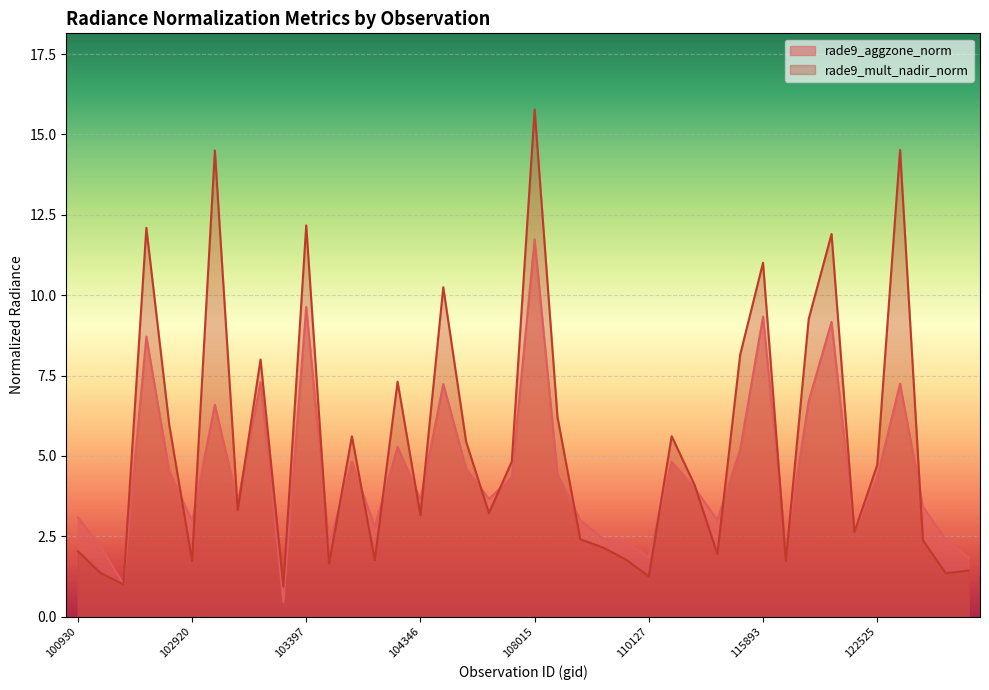

Rank the categories by rade9_aggzone_norm value from highest to lowest.

108015, 103397, 115893, 122178, 102792, 103160, 122710, 104355, 122002, 103032, 104236, 115500, 110299, 104112, 107659, 102912, 108715, 107843, 122525, 115265, 107834, 104346, 103040, 122884, 100930, 115378, 108729, 102920, 104229, 122346, 108899, 122895, 109780, 103761, 102551, 121308, 110127, 123073, 102671, 103279